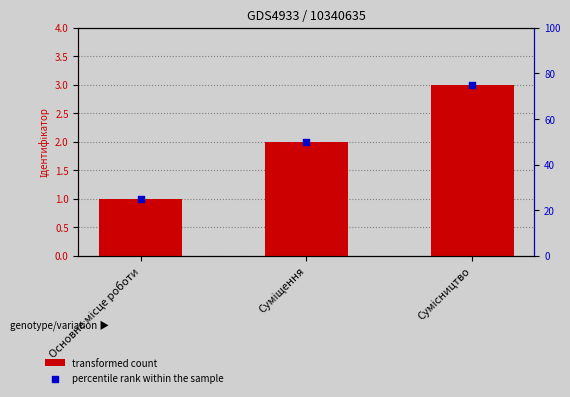

Is the value of transformed count at Сумісництво greater than the value of percentile rank within the sample at Сумісництво?

No